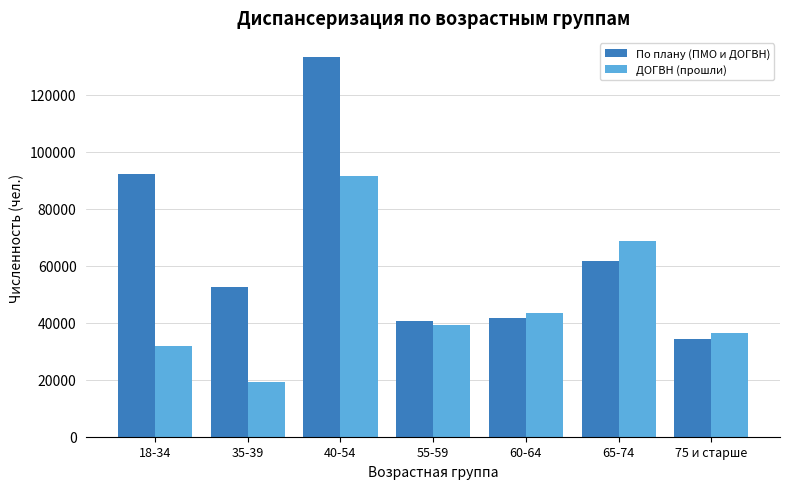

Between 40-54 and 75 и старше, which series saw the biggest shift?

По плану (ПМО и ДОГВН)